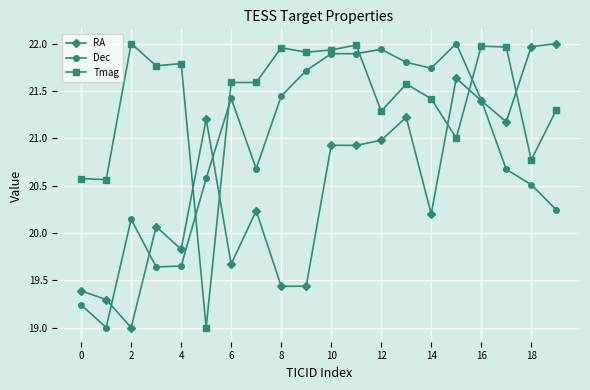

What is the minimum value shown in the chart?

19.0